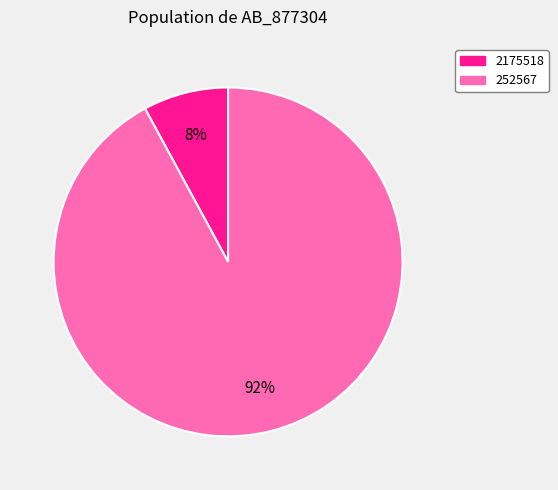

Rank the categories by value from highest to lowest.

252567, 2175518